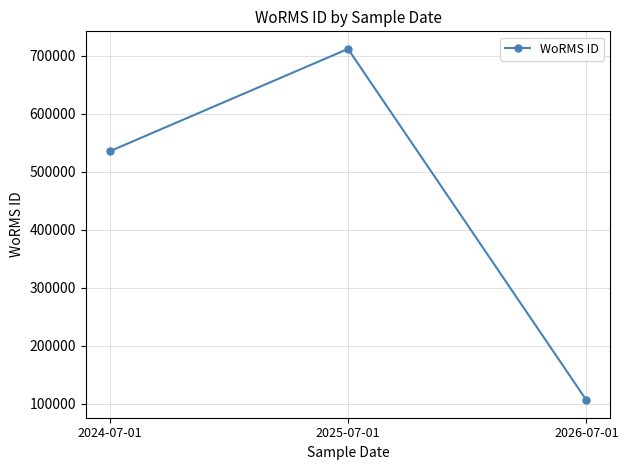

What is the change in value from 2024-07-01 to 2025-07-01?

+176690